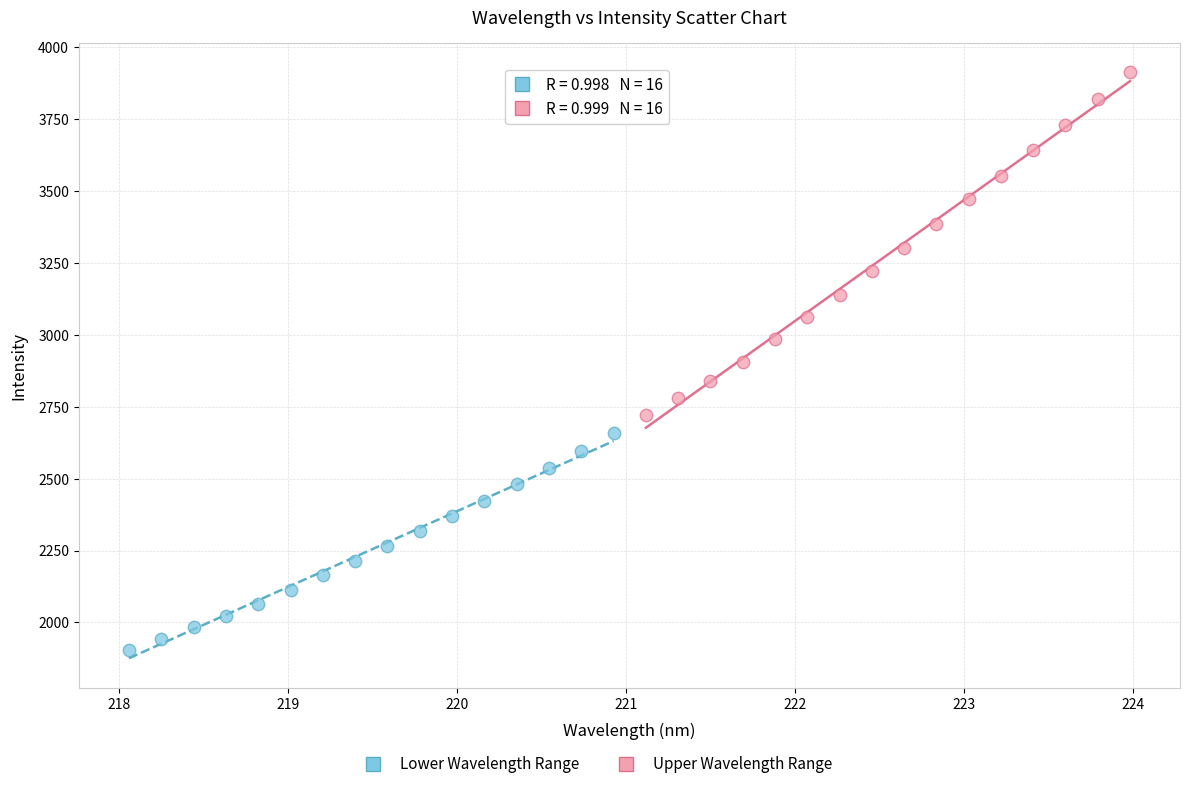

Which series has the largest Y range (max minus min)?

Upper Wavelength Range